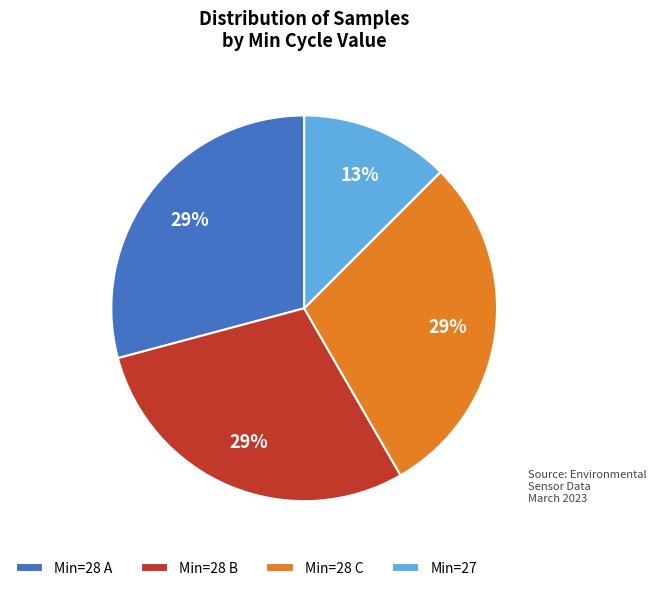

What percentage is the Min=27 slice, to the nearest percent?

13%